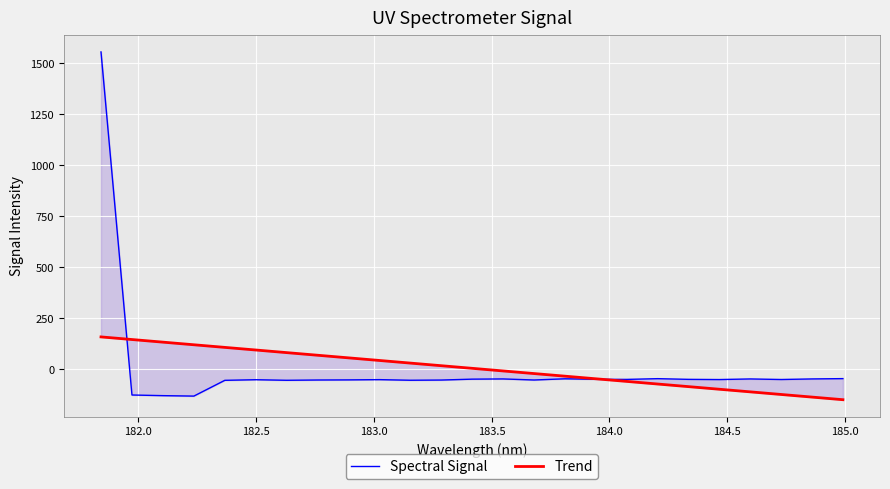

Reading left to right, extract all data points from this chart.

Spectral Signal: 1554.0	-125.5	-128.7	-130.9	-53.7	-50.7	-53.5	-52.1	-51.6	-50.3	-53.3	-52.3	-48.0	-46.9	-52.1	-46.2	-48.6	-49.2	-45.6	-48.9	-49.9	-46.9	-49.7	-46.9	-45.4
Trend: 158.9	146.0	133.2	120.4	107.6	94.7	81.9	69.1	56.3	43.5	30.7	17.8	5.0	-7.8	-20.6	-33.4	-46.2	-59.0	-71.8	-84.6	-97.4	-110.2	-123.0	-135.8	-148.6